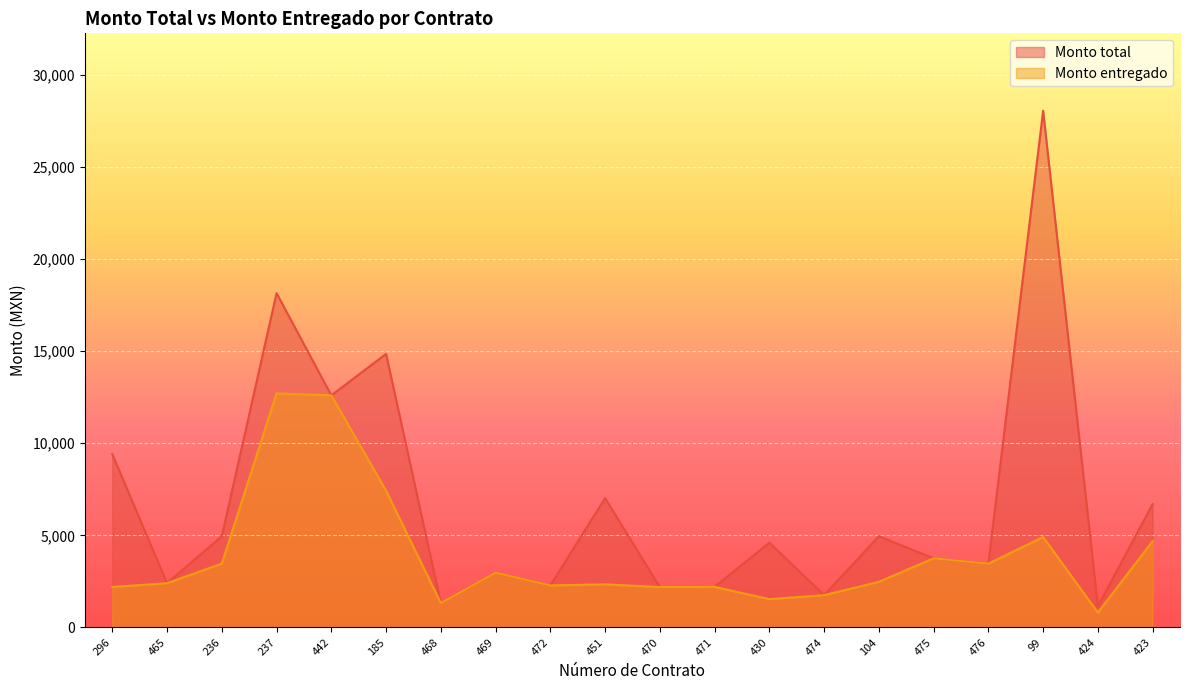

True or false: Monto entregado and Monto total cross at least once.

False